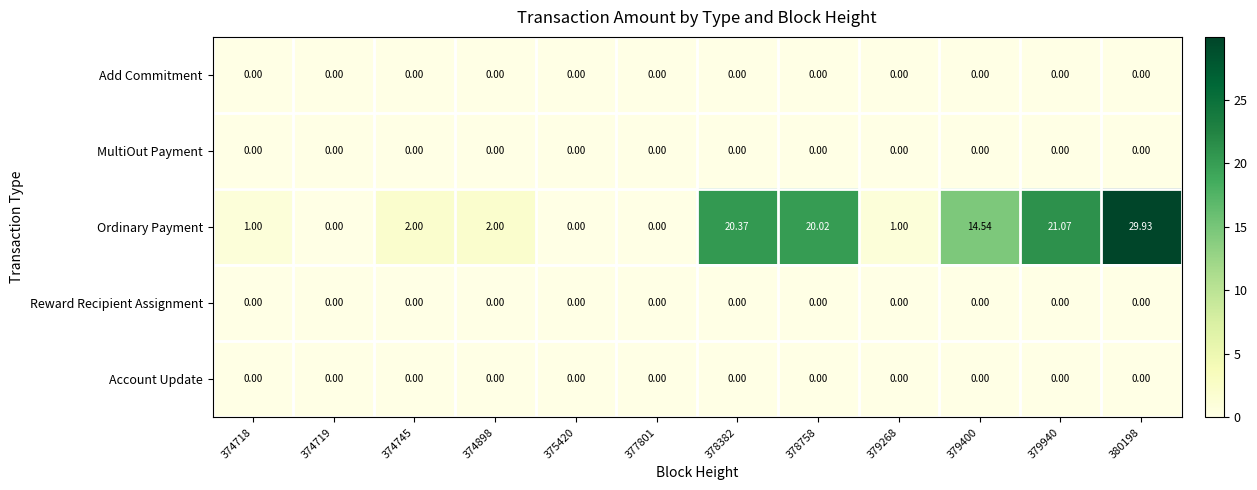

Between 378758 and 379940, which series saw the biggest shift?

Ordinary Payment